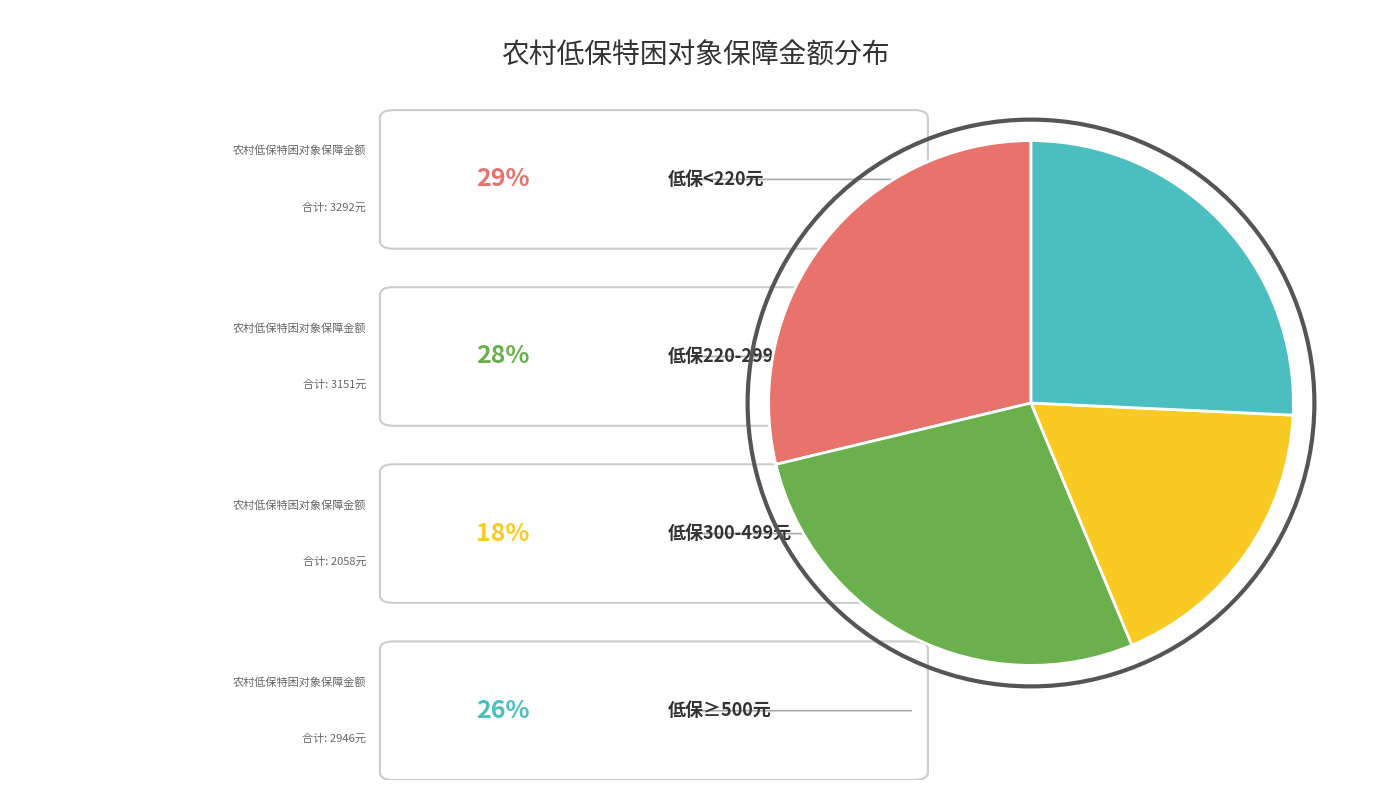

Does any single category account for the majority?

No